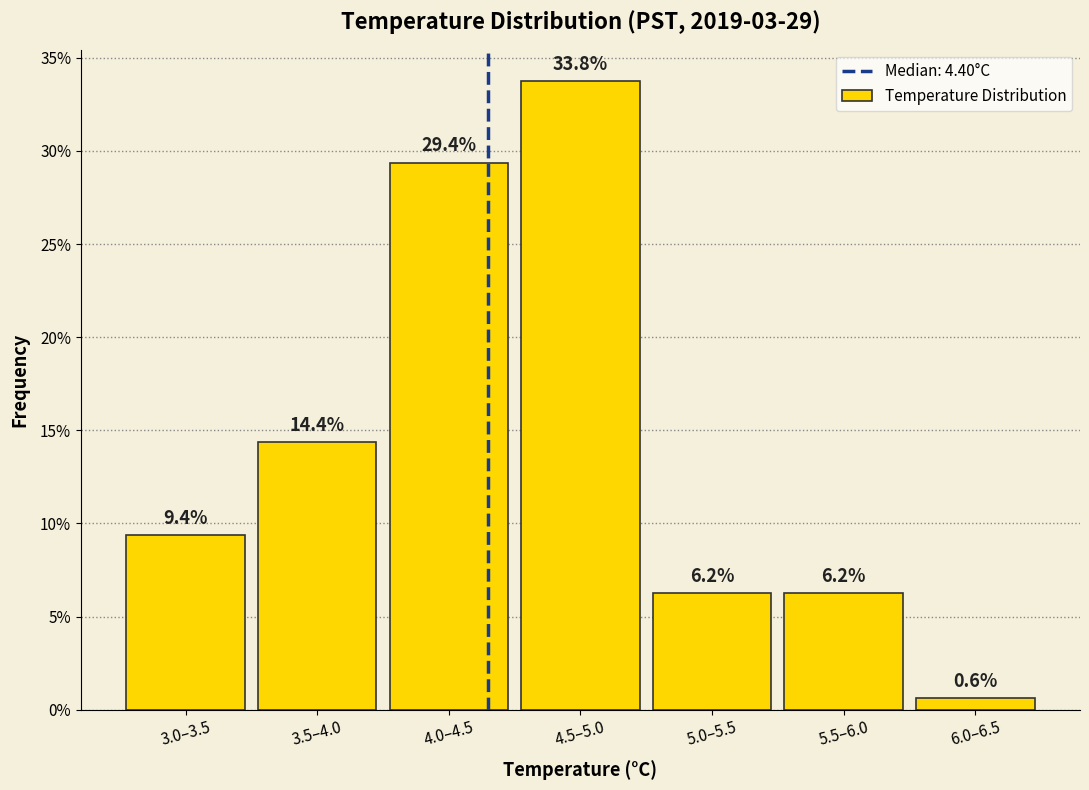

At which label is the value closest to 17?

3.5–4.0